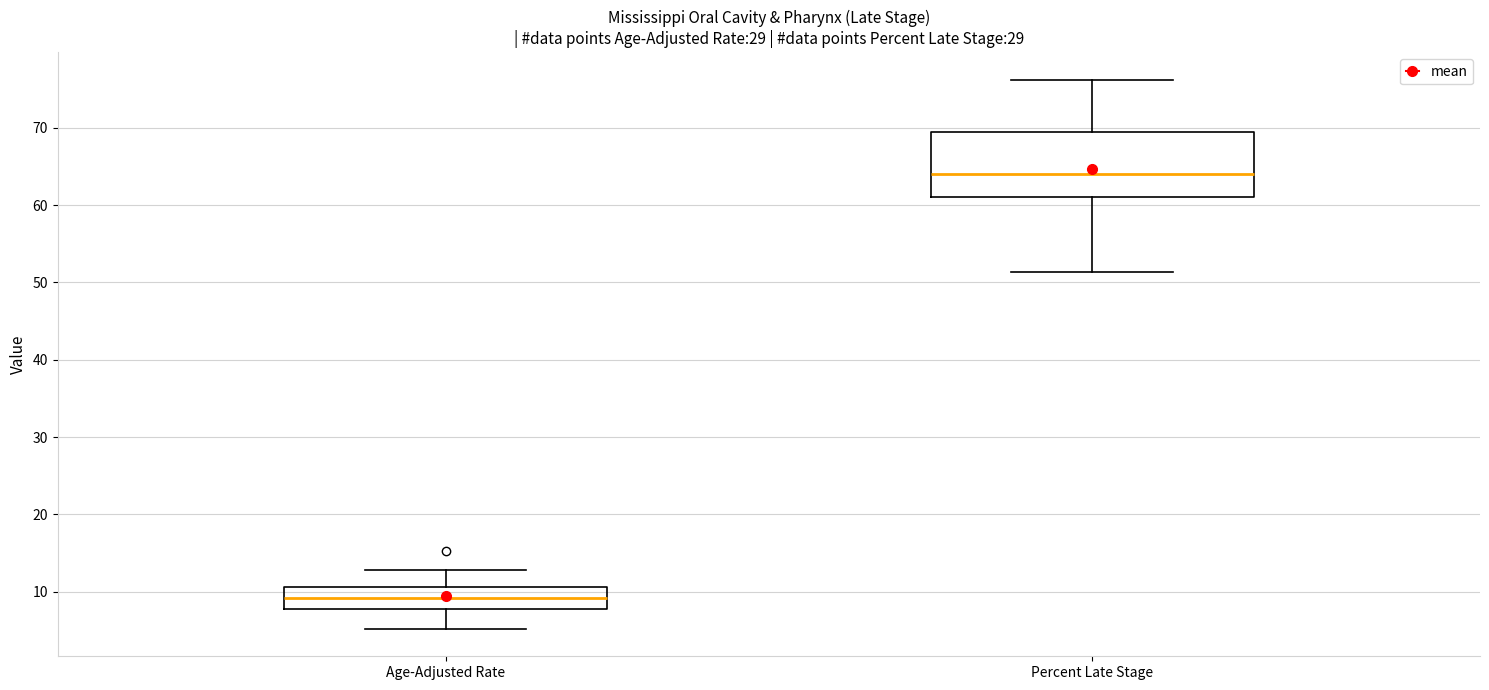

Reading left to right, transcribe this box plot: for each box, give where its median line is, the range the box spans, and where its two whiskers end, as read against the y-axis. The values are not printed on the chart, so give them approximately, as read against the axis.

Age-Adjusted Rate: median 9, box 8 to 11, whiskers 5 to 13
Percent Late Stage: median 64, box 61 to 70, whiskers 51 to 76